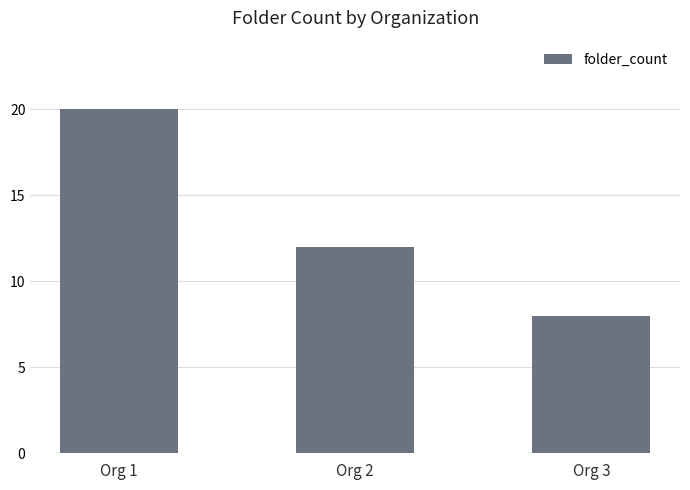

How many values are between 8 and 20?

3